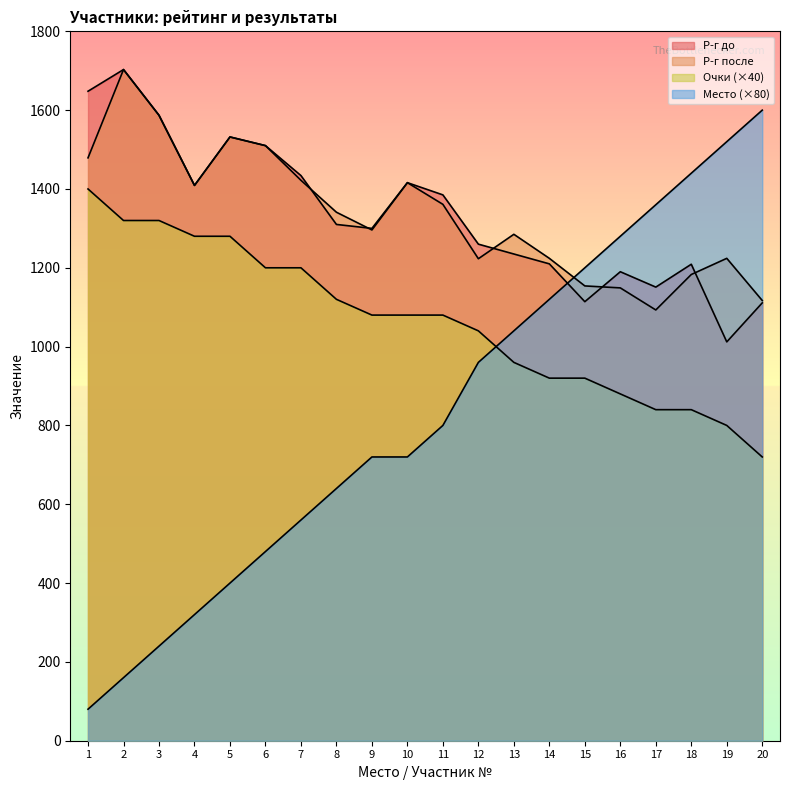

What is the sum of all Р-г после values?

26708